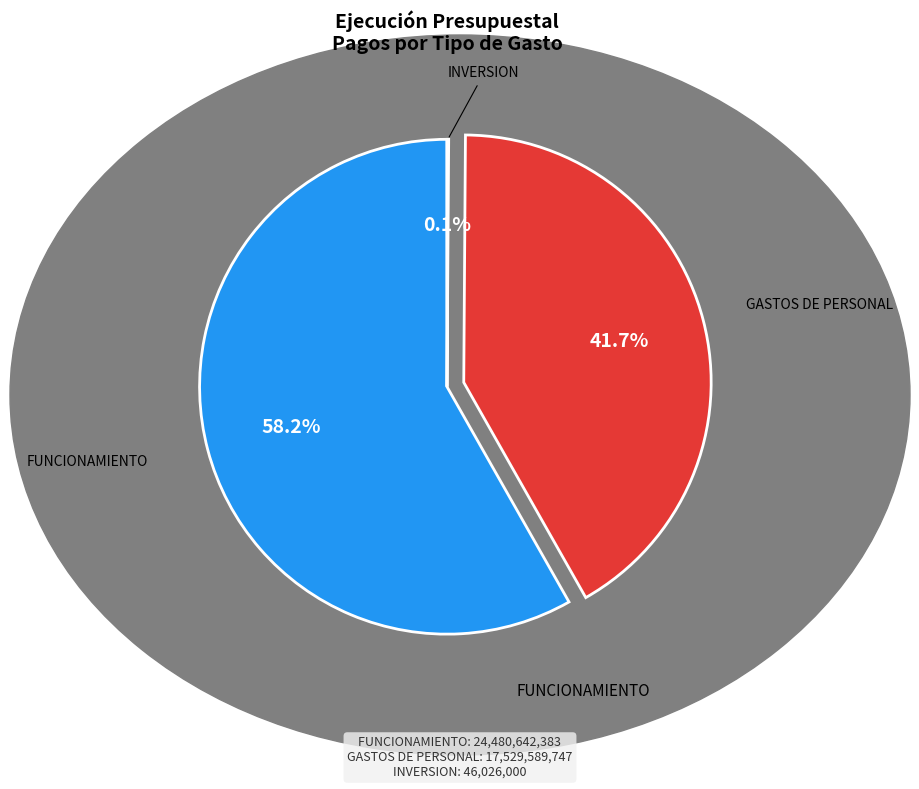

Does any single category account for the majority?

Yes